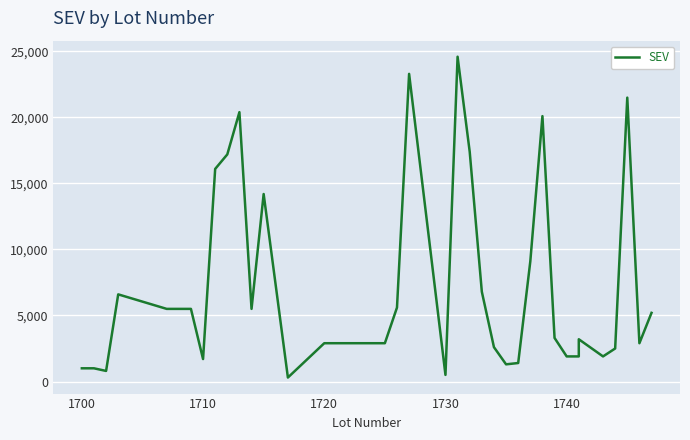

How many categories are shown in the chart?

40